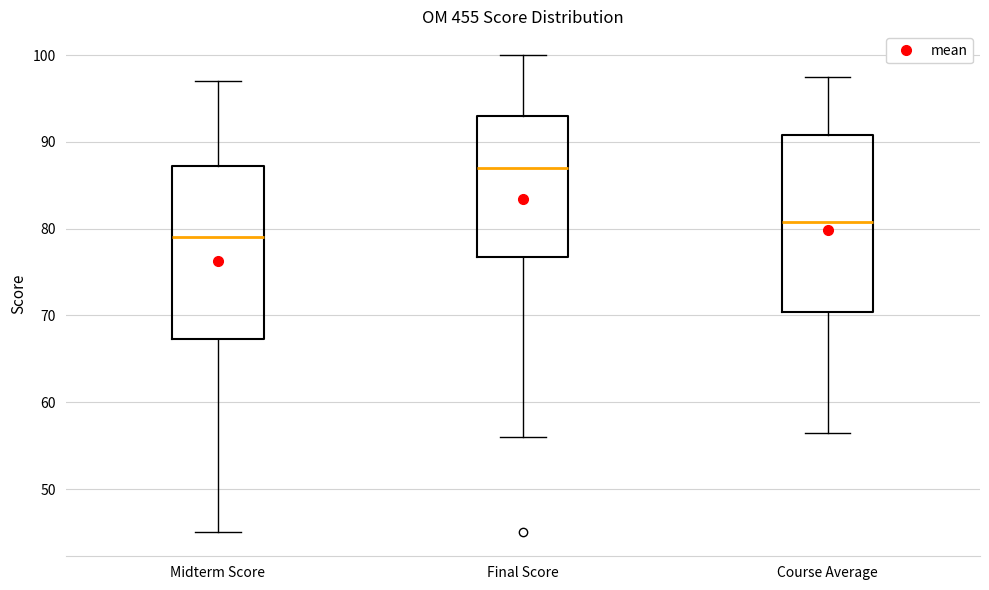

Where does the lower whisker of the box for Midterm Score end on the y-axis? The values are not printed on the chart, so give them approximately, as read against the axis.

45